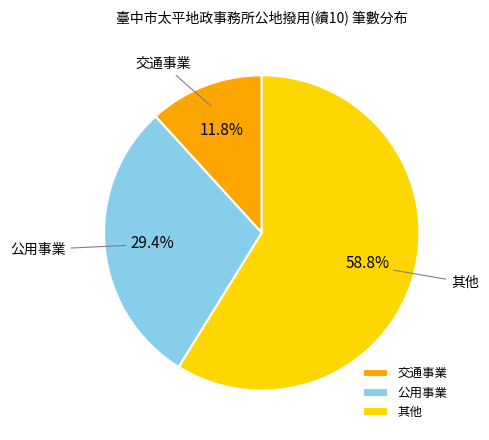

To the nearest percent, what portion does 其他 represent?

59%